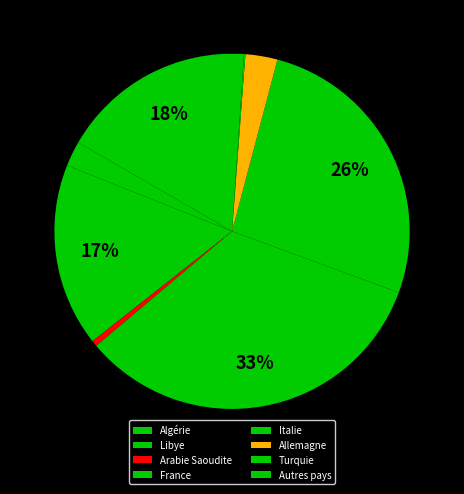

Combined, do Arabie Saoudite and Allemagne account for over 50%?

No